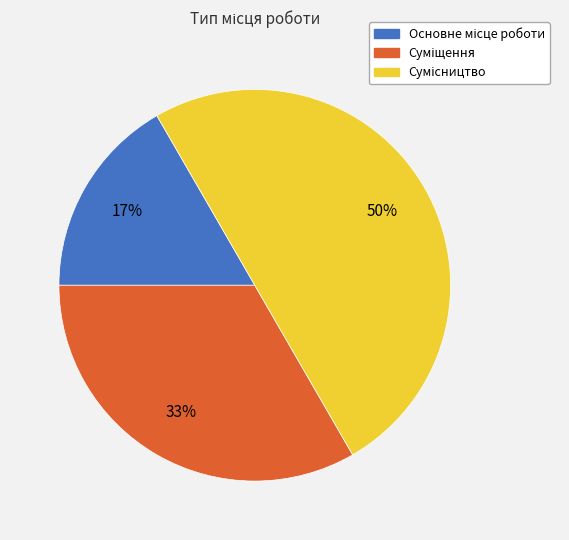

To the nearest percent, what is the average slice percentage?

33%